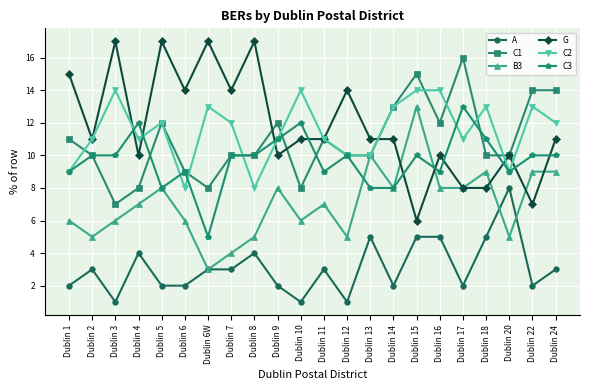

At which category is the sum across all series the highest?

Dublin 15